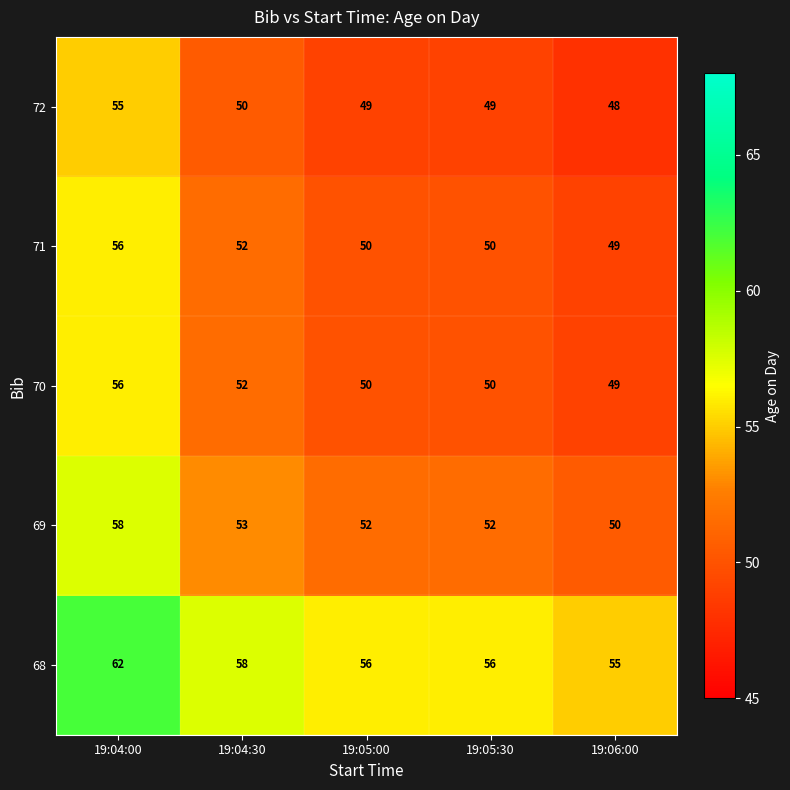

Reading right to left, extract all data points from this chart.

72: 48	49	49	50	55
71: 49	50	50	52	56
70: 49	50	50	52	56
69: 50	52	52	53	58
68: 55	56	56	58	62